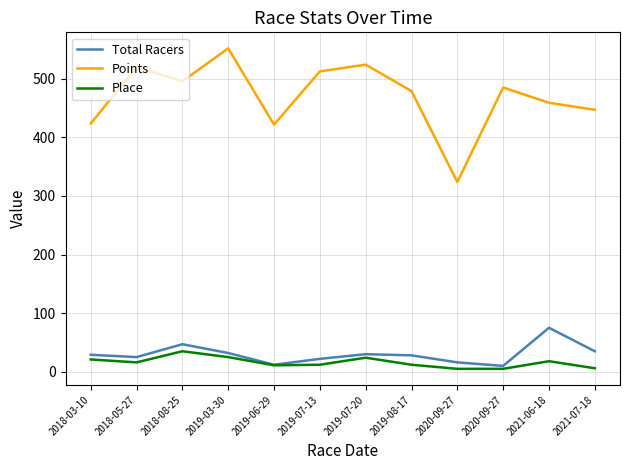

What is the difference between the second highest and minimum values in the Total Racers series?

37.0